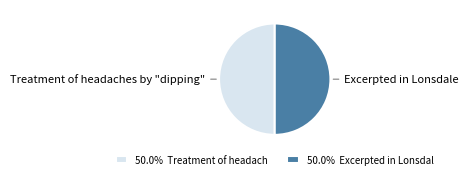

Do Excerpted in Lonsdale and Treatment of headaches by "dipping" together represent more than half of the pie?

Yes